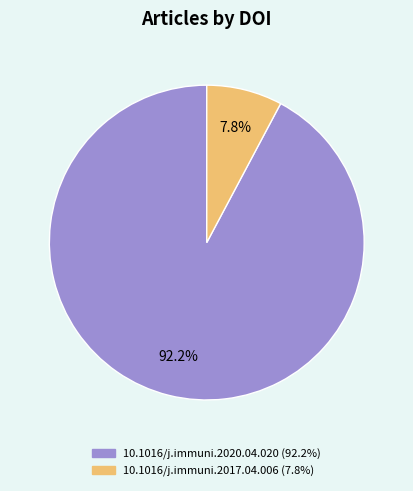

Count the number of slices in the pie.

2